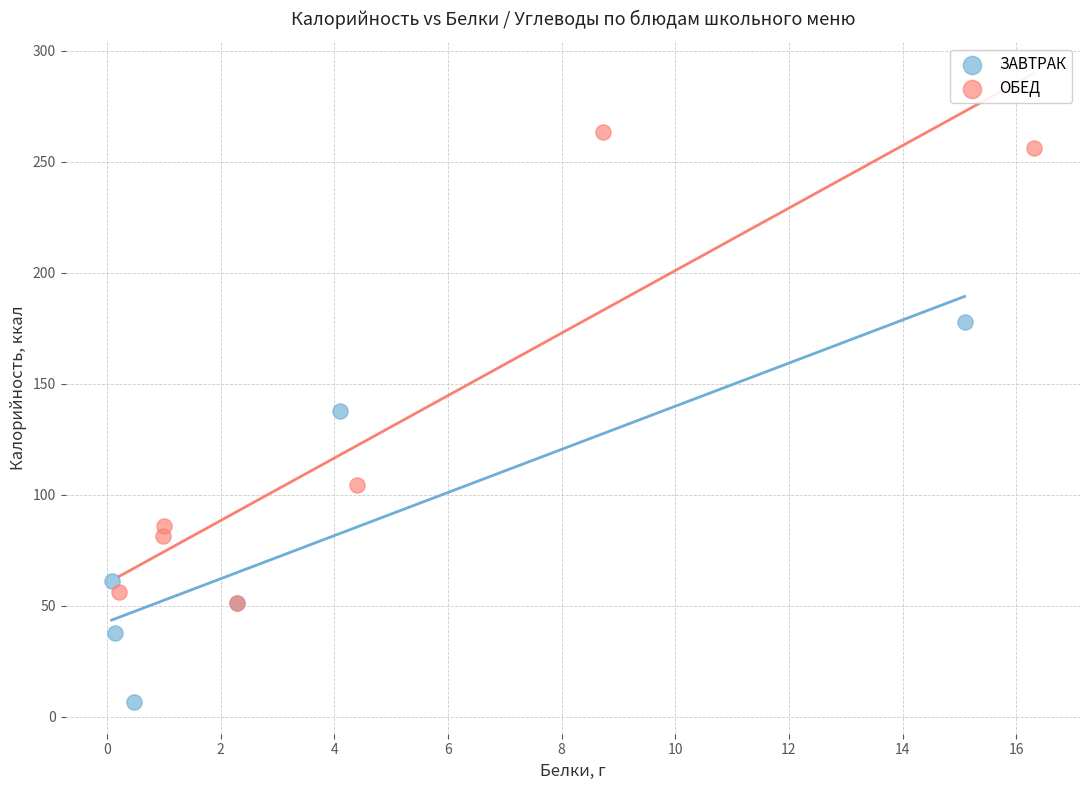

Which series reaches the maximum Y coordinate?

ОБЕД